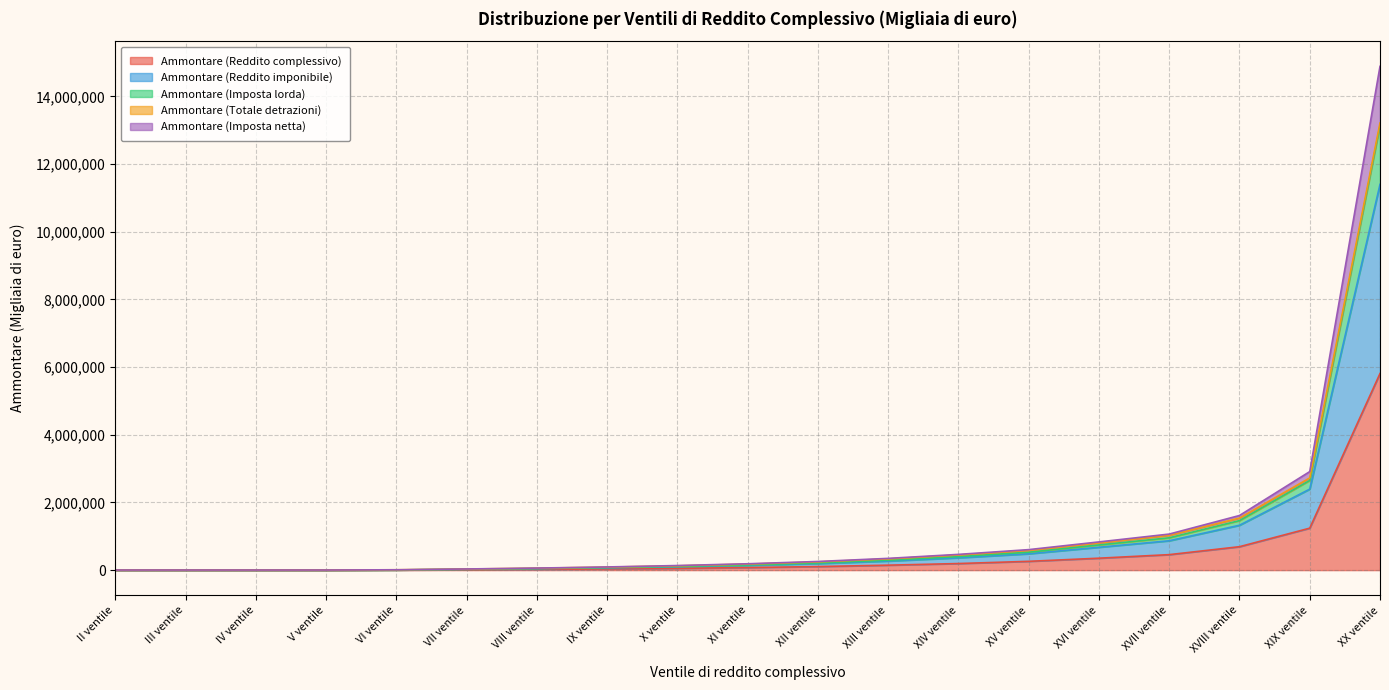

What is the greatest value displayed?

14890165